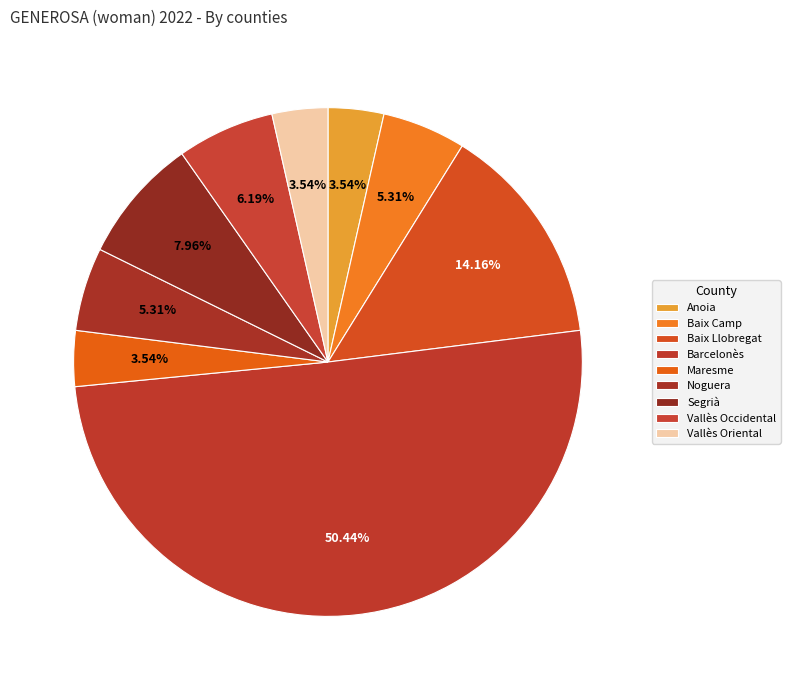

To the nearest percent, what portion does Anoia represent?

4%